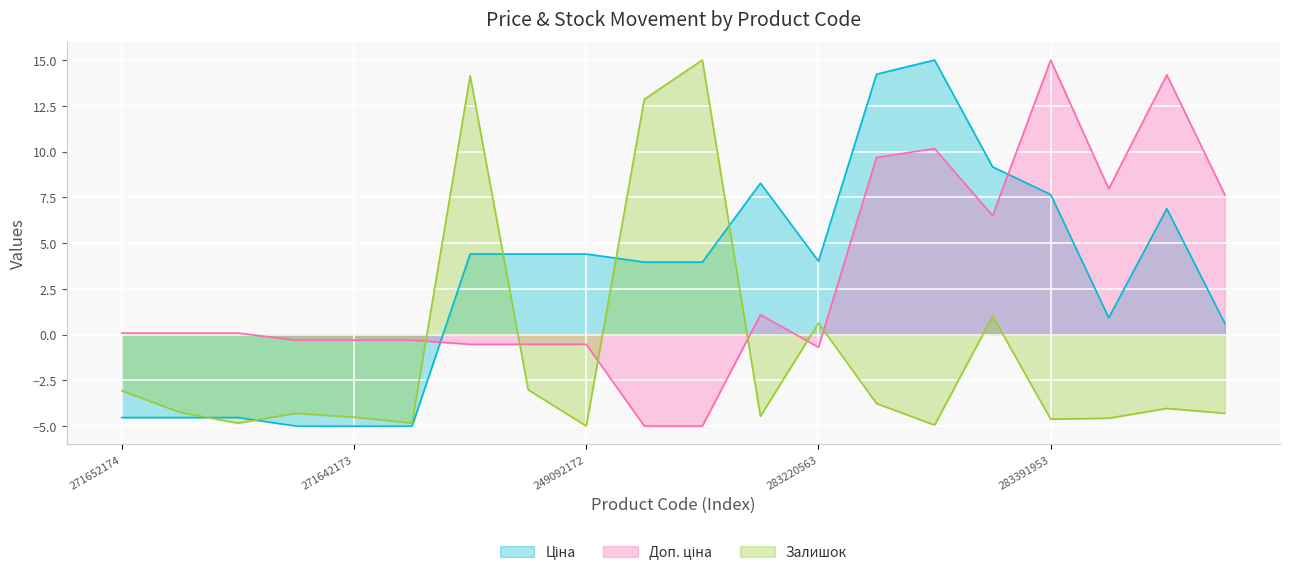

Is the value of Доп. ціна at 271642173 greater than the value of Ціна at 249092174?

No